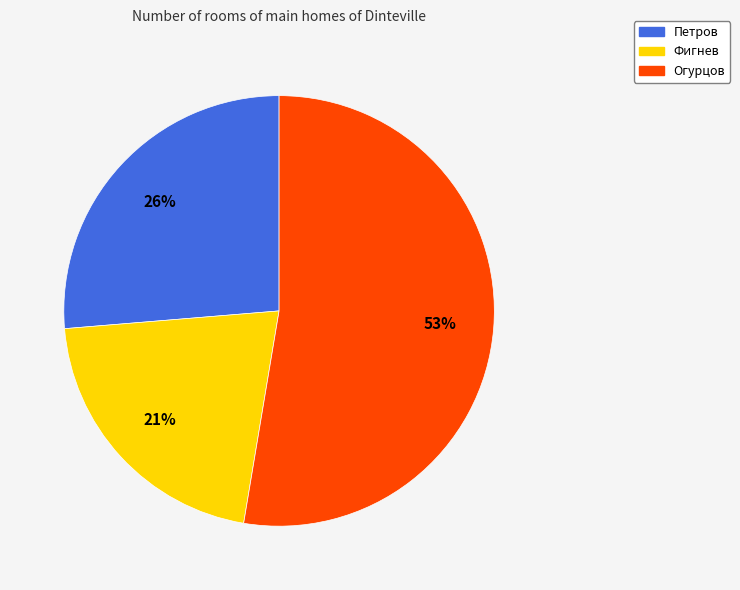

Combined, do Огурцов and Фигнев account for over 50%?

Yes